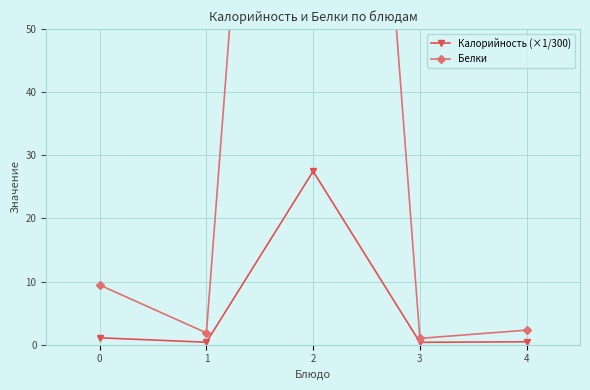

What is the difference between the Белки values at 1 and 3?

0.9